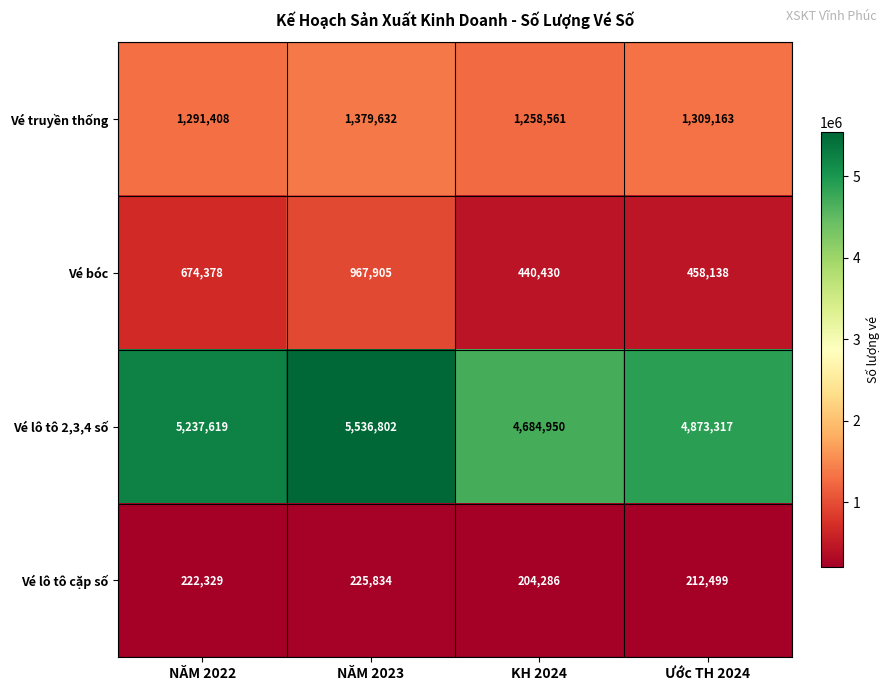

What is the average value of the Vé truyền thống series?

1309691